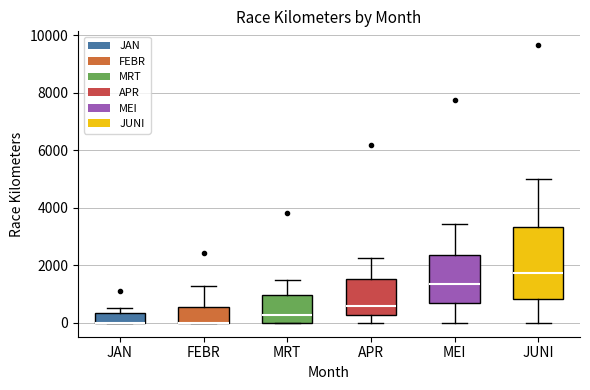

Comparing the boxes themselves (not the whiskers), which one is the tallest?

JUNI